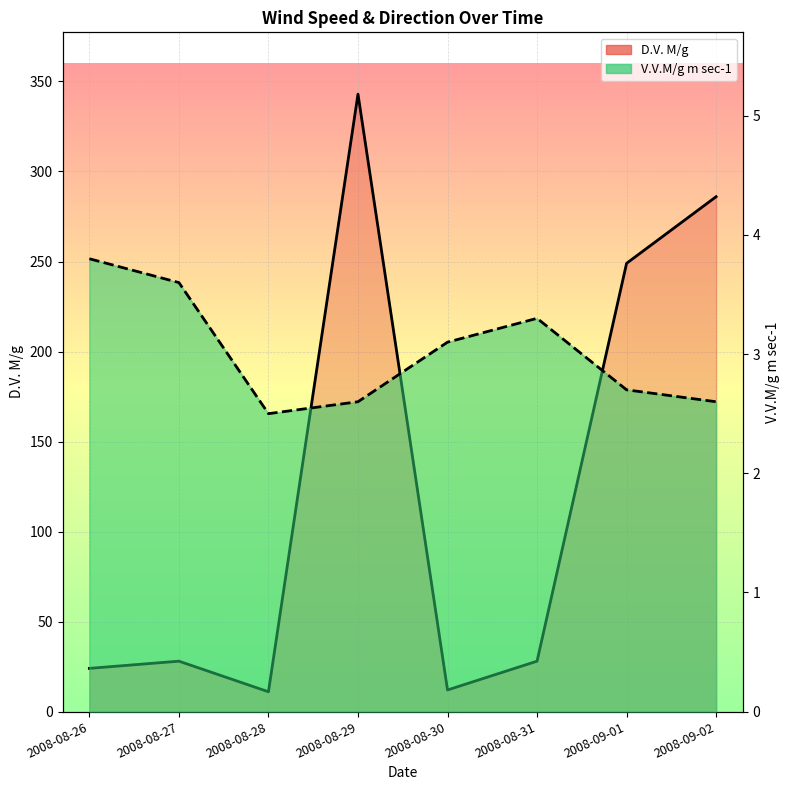

List the series in order of their overall mean, lowest first.

V.V.M/g m sec-1, D.V. M/g